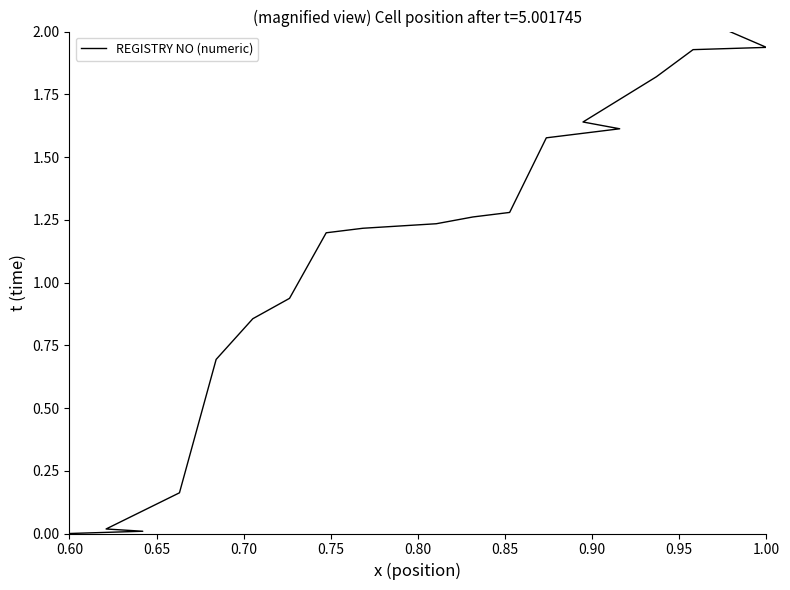

How many distinct data groups are displayed?

1